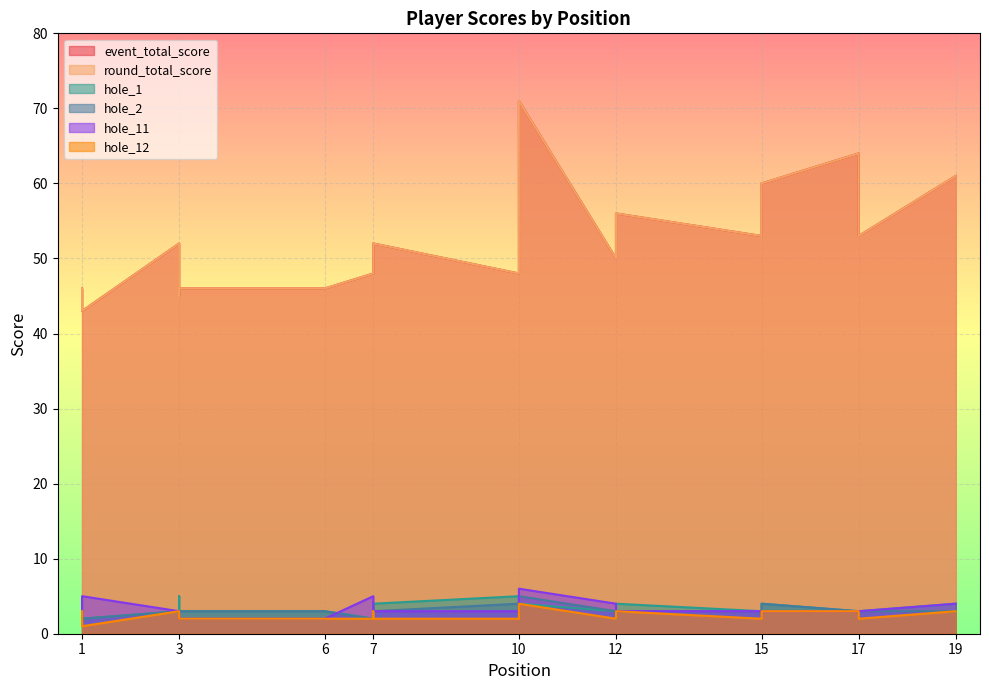

In hole_1, how many points are lower than both neighbors (excluding endpoints)?

3